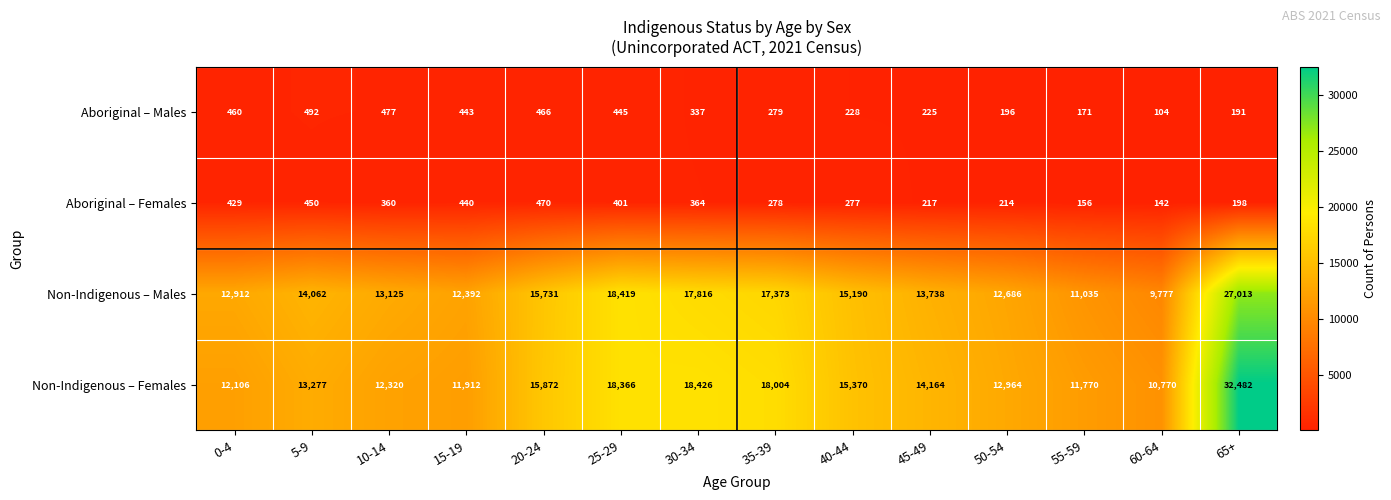

What is the difference between the maximum and second lowest values in the Non-Indigenous – Males series?

15978